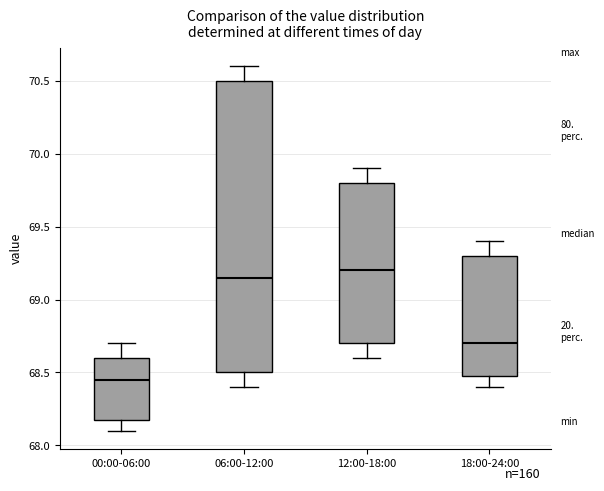

Comparing the boxes themselves (not the whiskers), which one is the tallest?

06:00-12:00